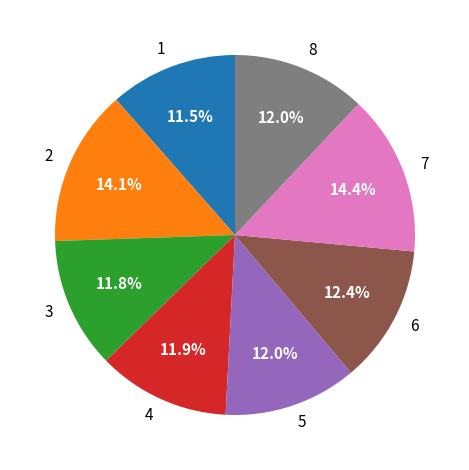

True or false: 5 accounts for 12% of the total.

True